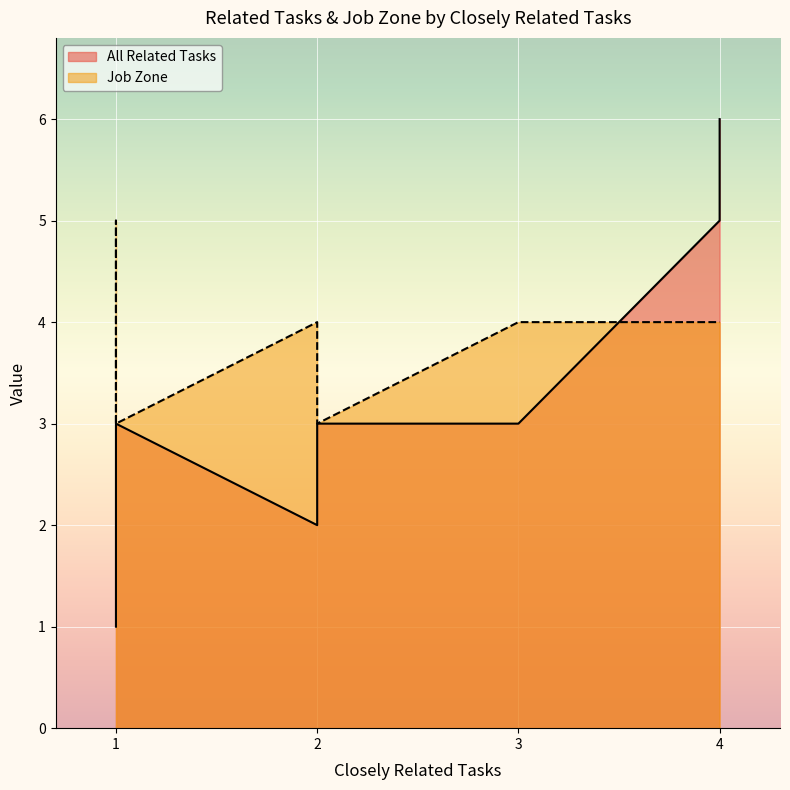

What is the highest value of the Job Zone series?

5